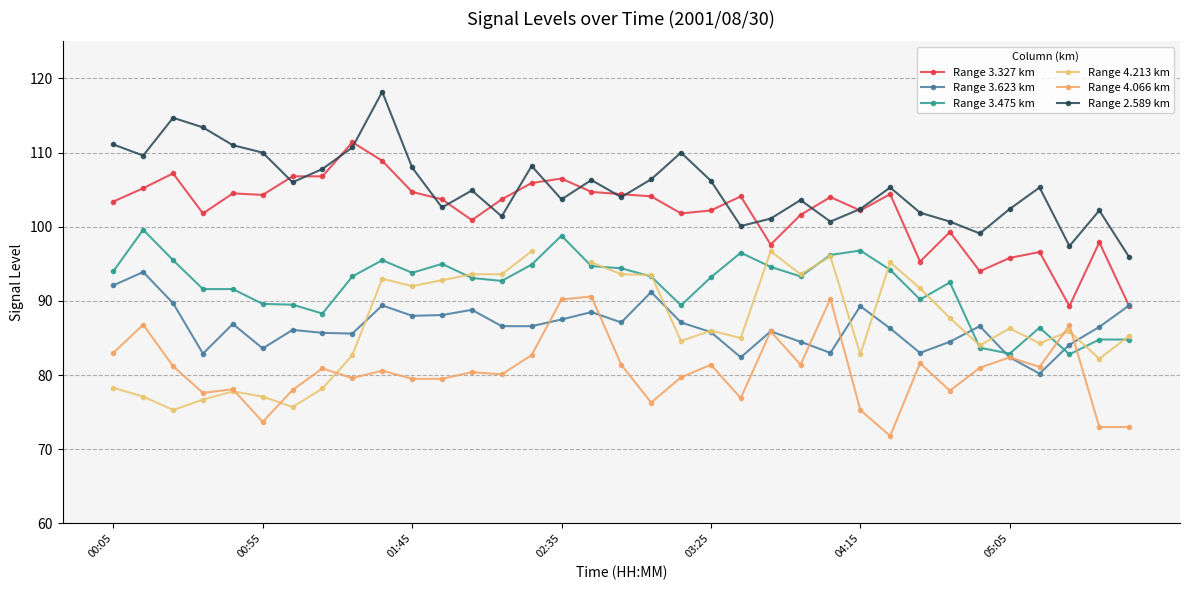

At which label does Range 3.623 km first exceed 86?

00:05